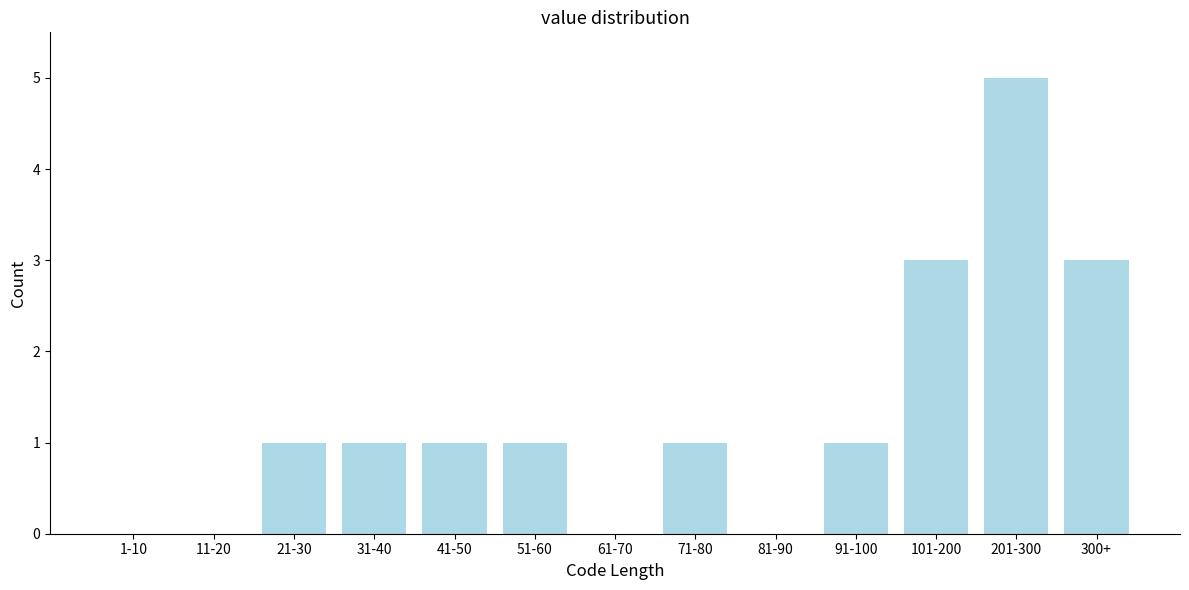

Reading left to right, list all the values displayed in this chart.

1-10=0	11-20=0	21-30=1	31-40=1	41-50=1	51-60=1	61-70=0	71-80=1	81-90=0	91-100=1	101-200=3	201-300=5	300+=3